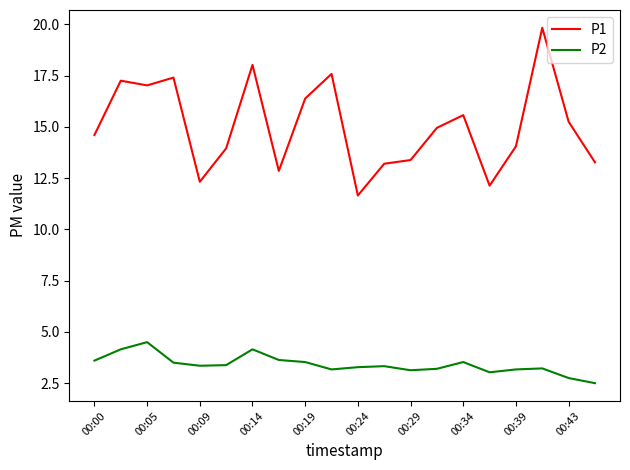

What is the lowest value of the P1 series?

11.7